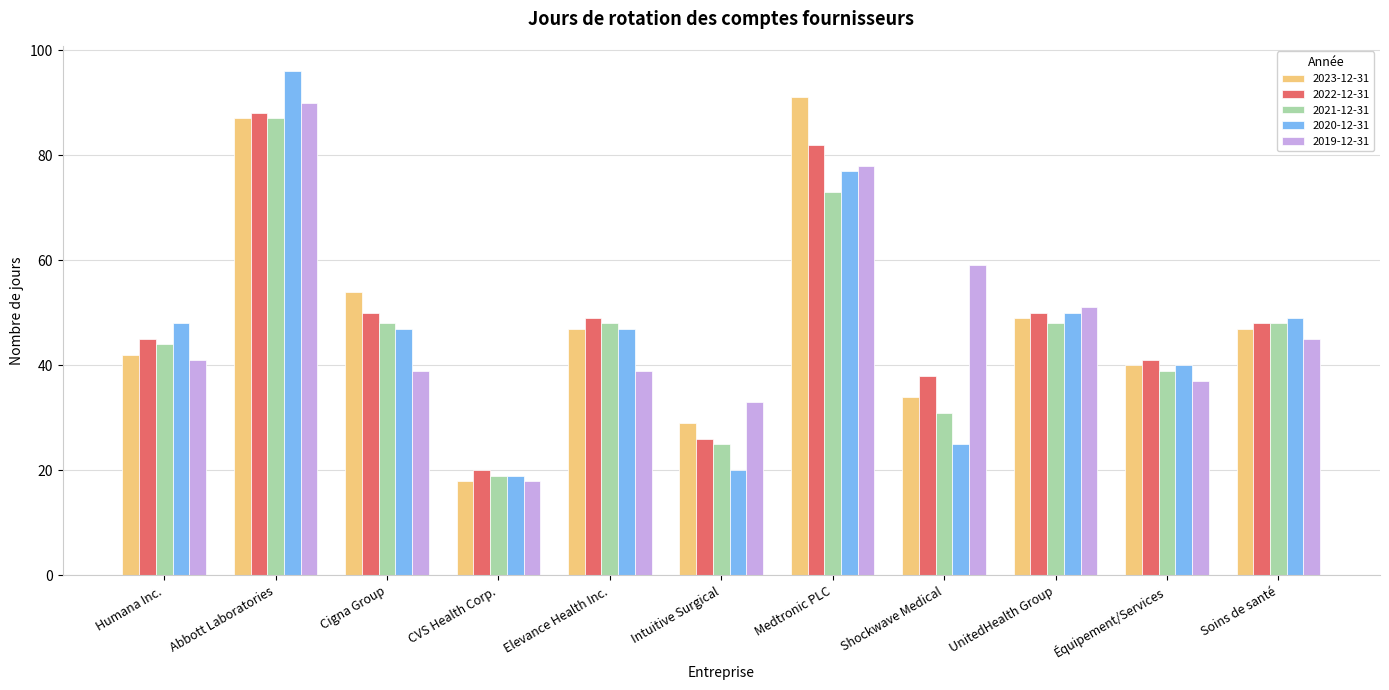

The 2021-12-31 series shows 73 at Medtronic PLC. True or false?

True